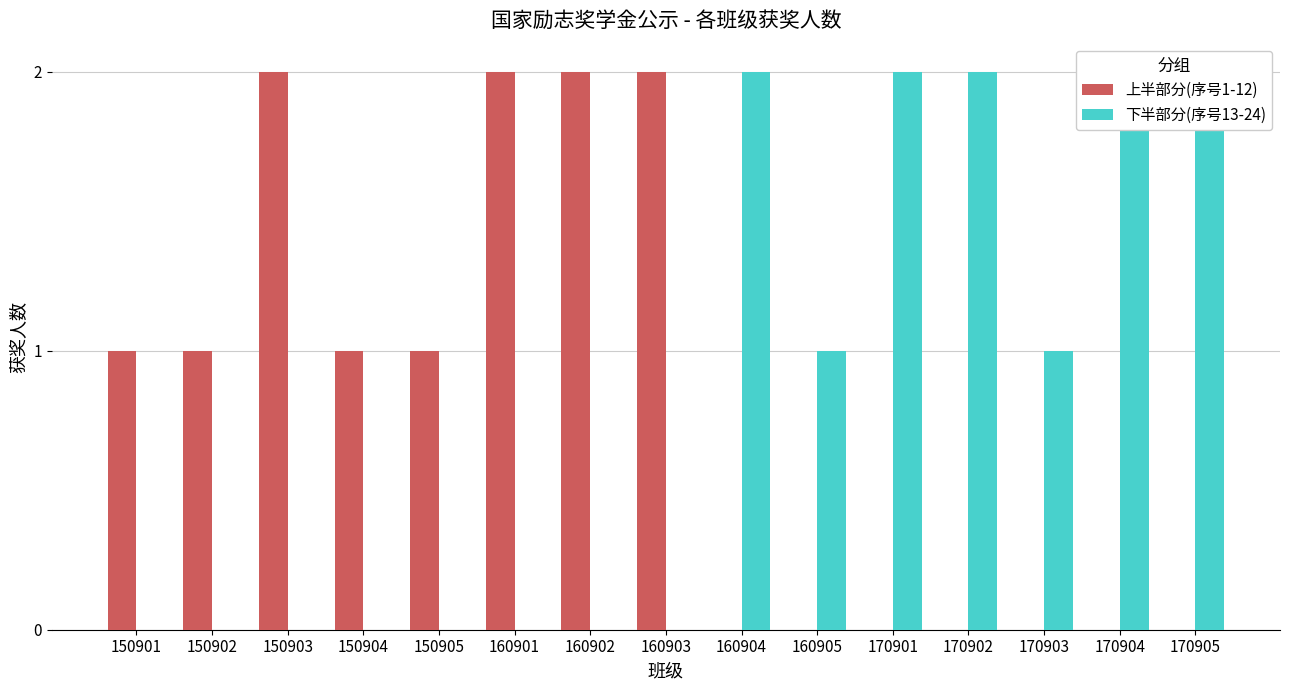

Where does the 上半部分(序号1-12) series first go above 1?

150903